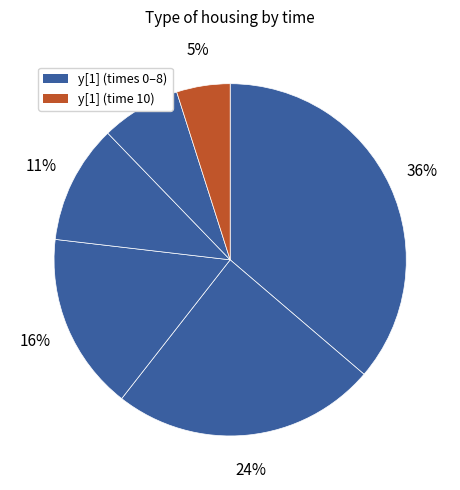

How many segments does this pie chart have?

6